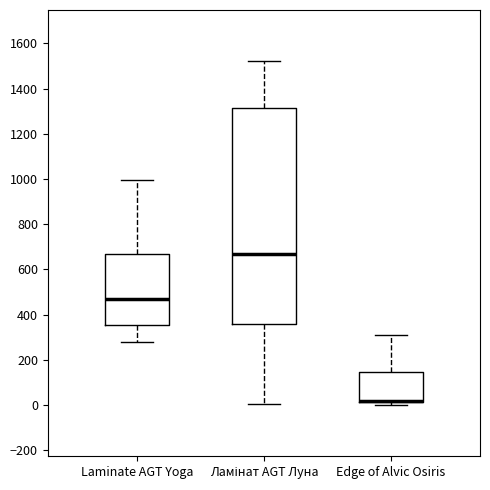

Reading left to right, transcribe this box plot: for each box, give where its median line is, the range the box spans, and where its two whiskers end, as read against the y-axis. The values are not printed on the chart, so give them approximately, as read against the axis.

Laminate AGT Yoga: median 460, box 360 to 660, whiskers 280 to 1000
Ламінат AGT Луна: median 660, box 360 to 1320, whiskers 0 to 1520
Edge of Alvic Osiris: median 20 (drawn on the box's lower edge), box 20 to 140, whiskers 0 to 300